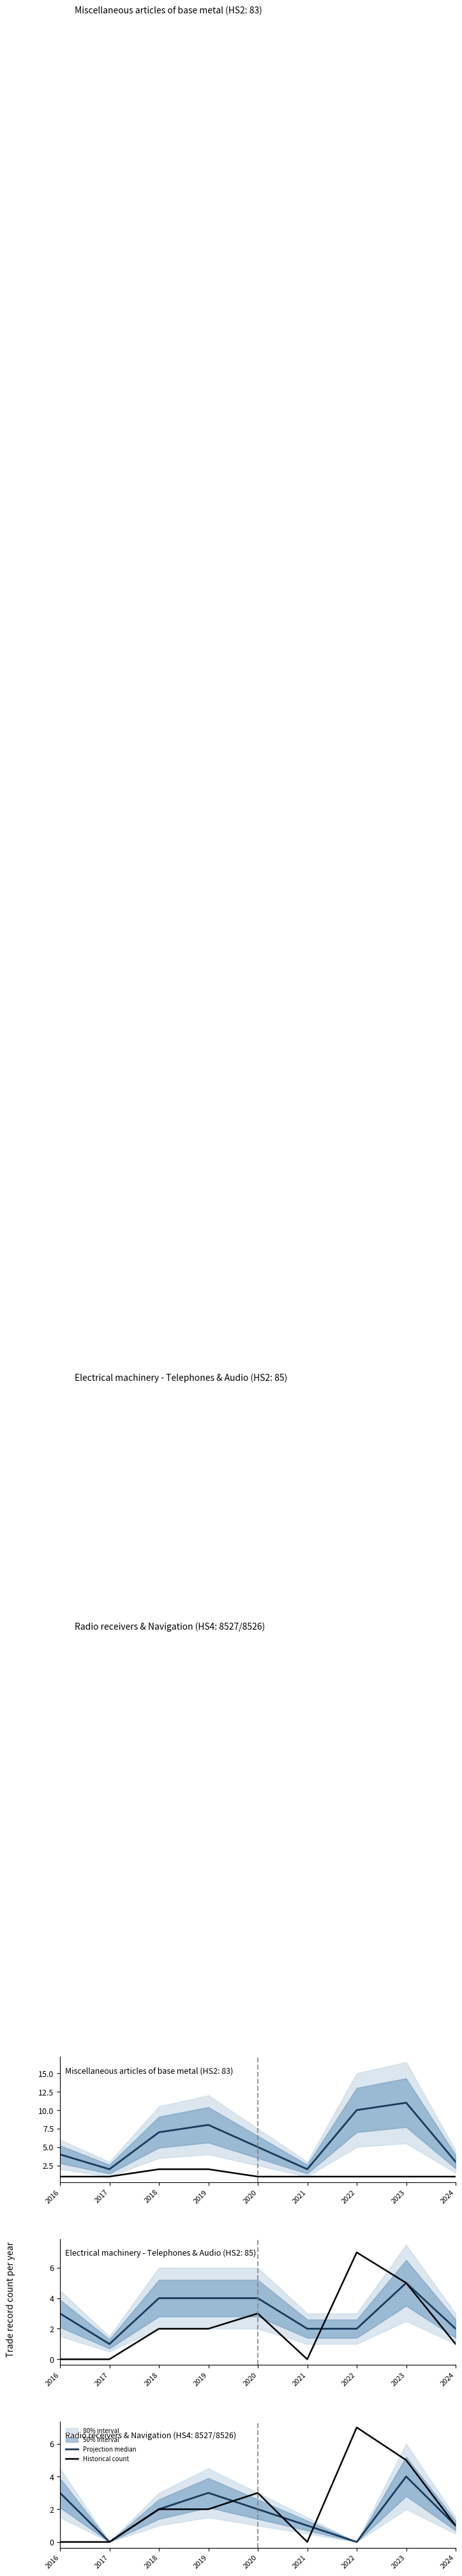

At how many categories does at least one series exceed 8?

2